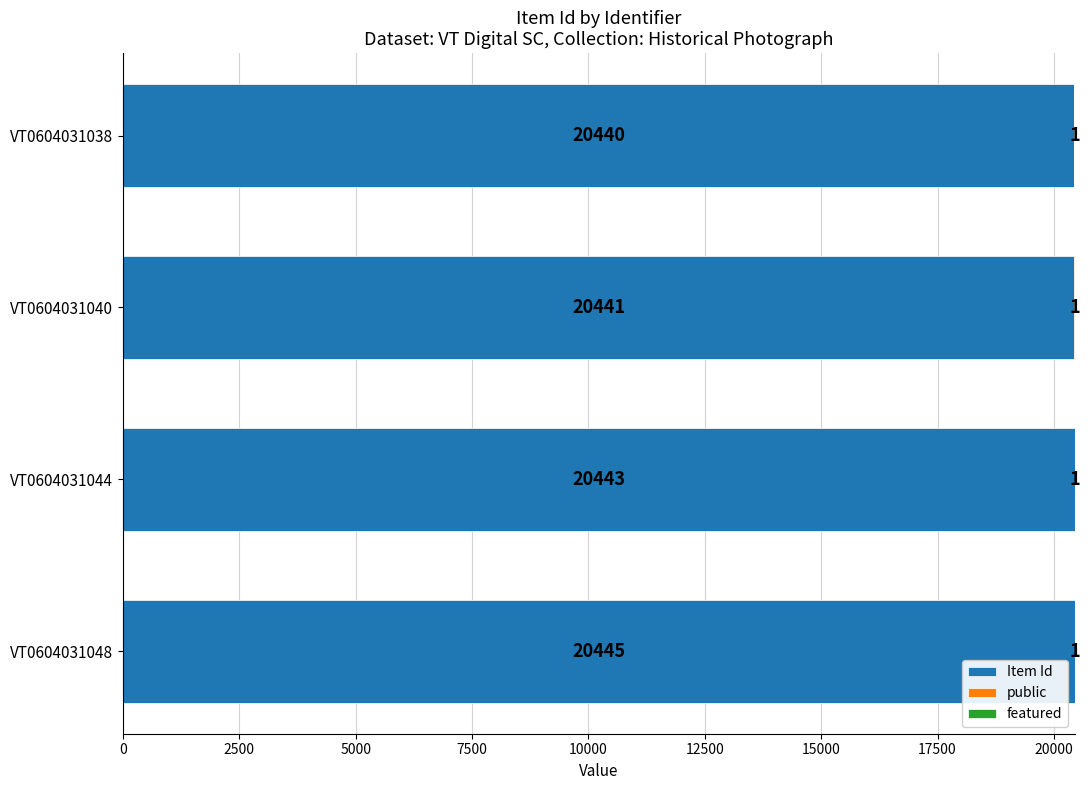

True or false: Item Id has a value of 31164 at VT0604031038.

False